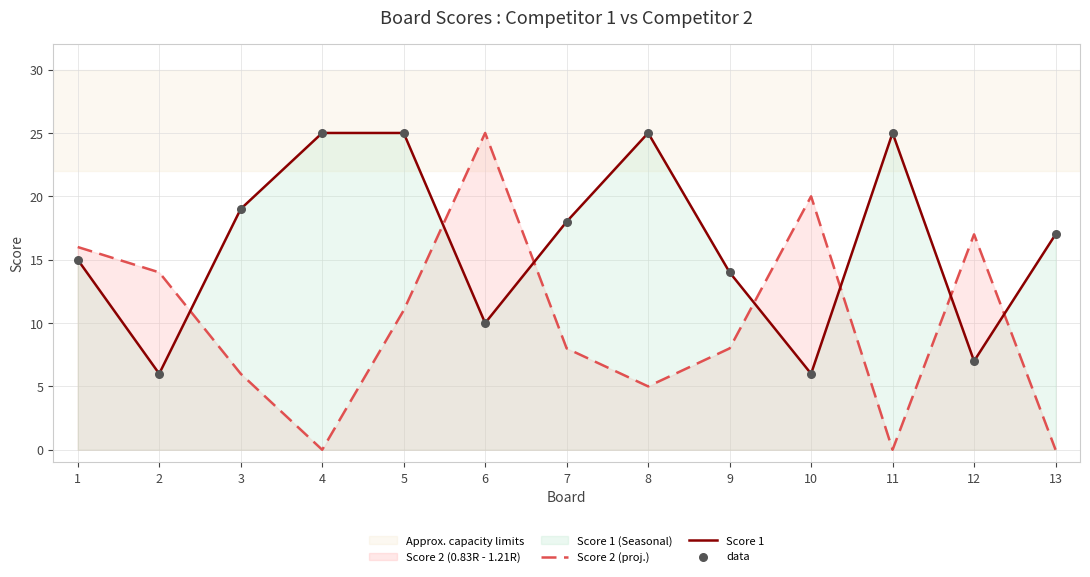

At how many categories does at least one series exceed 22?

5